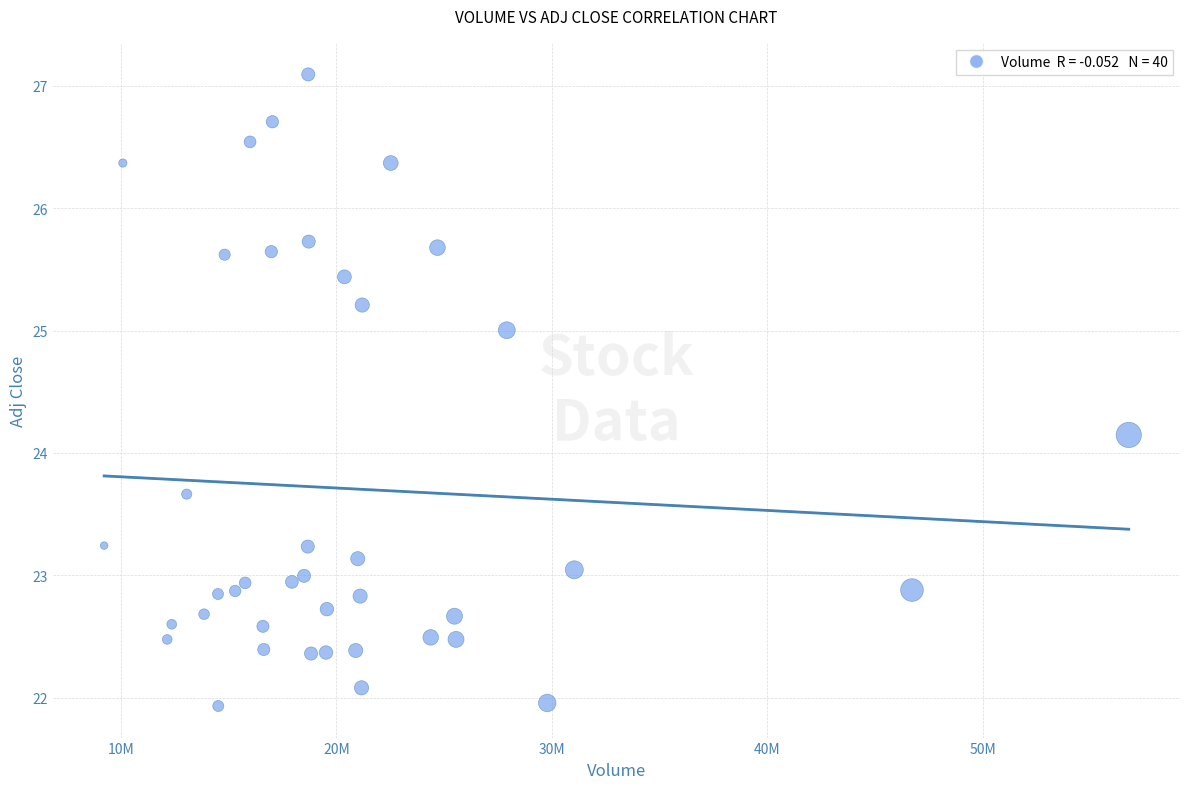

What is the range of Y values (max minus min)?

5.2